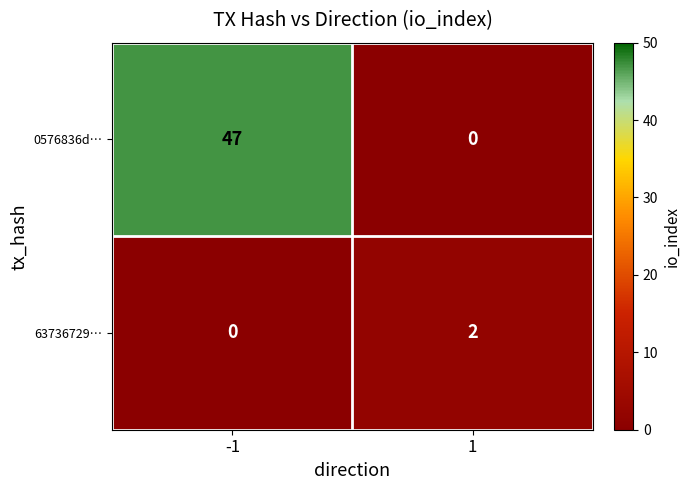

Reading right to left, extract all data points from this chart.

0576836d…: 0	47
63736729…: 2	0